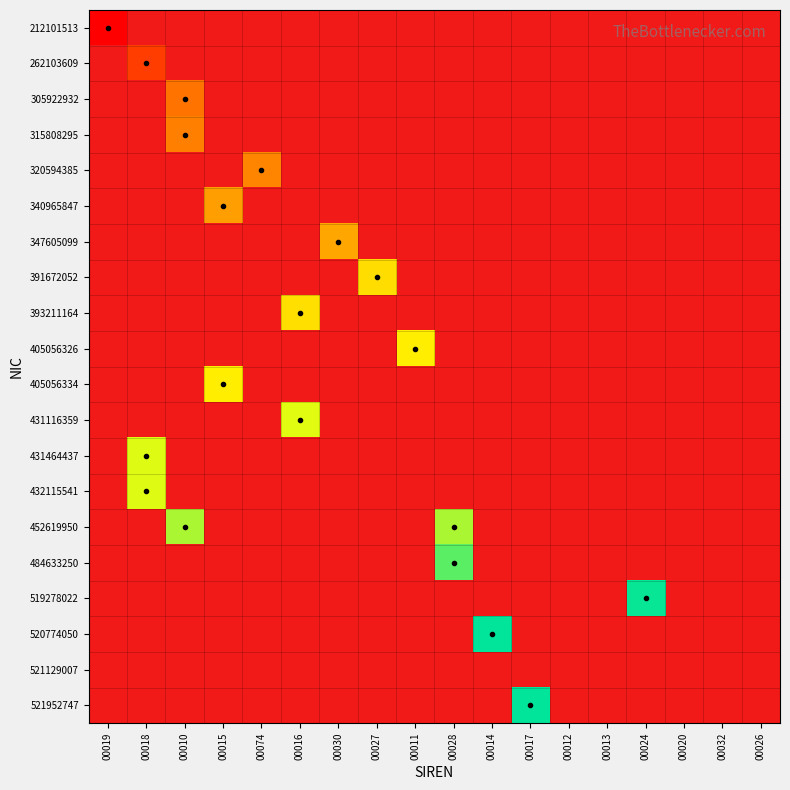

Rank the series at 00015 from lowest to highest value.

212101513, 262103609, 305922932, 315808295, 320594385, 340965847, 347605099, 391672052, 393211164, 405056326, 405056334, 431116359, 431464437, 432115541, 452619950, 484633250, 519278022, 520774050, 521129007, 521952747